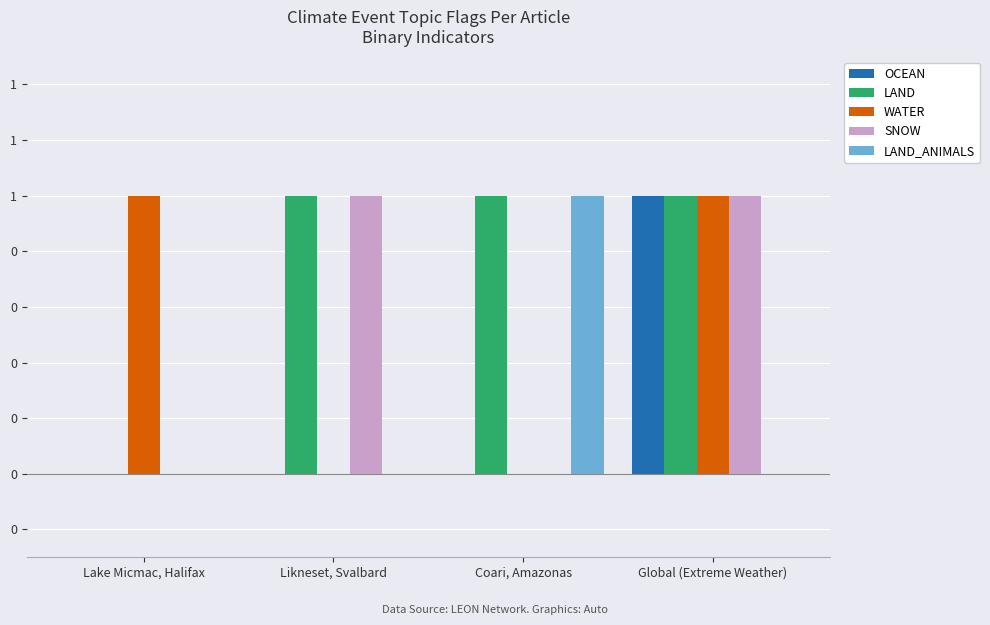

What position from the left is Likneset, Svalbard?

2